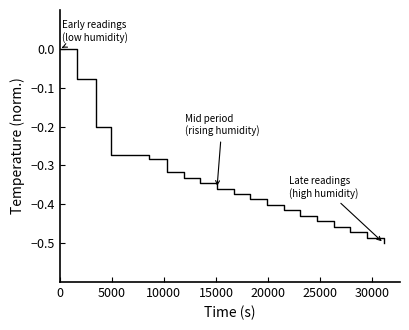

What is the difference between the maximum and minimum values?

0.5